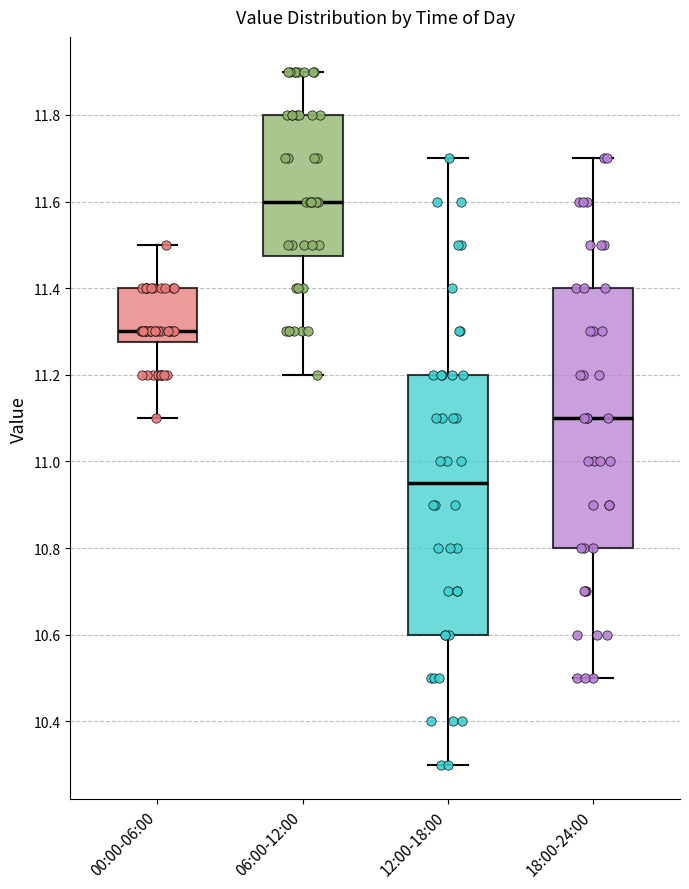

Reading left to right, read every box against the y-axis: the position of its median line, the range the box covers, and the ends of its whiskers. The values are not printed on the chart, so give them approximately, as read against the axis.

00:00-06:00: median 11.30, box 11.28 to 11.40, whiskers 11.10 to 11.50
06:00-12:00: median 11.60, box 11.48 to 11.80, whiskers 11.20 to 11.90
12:00-18:00: median 10.96, box 10.60 to 11.20, whiskers 10.30 to 11.70
18:00-24:00: median 11.10, box 10.80 to 11.40, whiskers 10.50 to 11.70